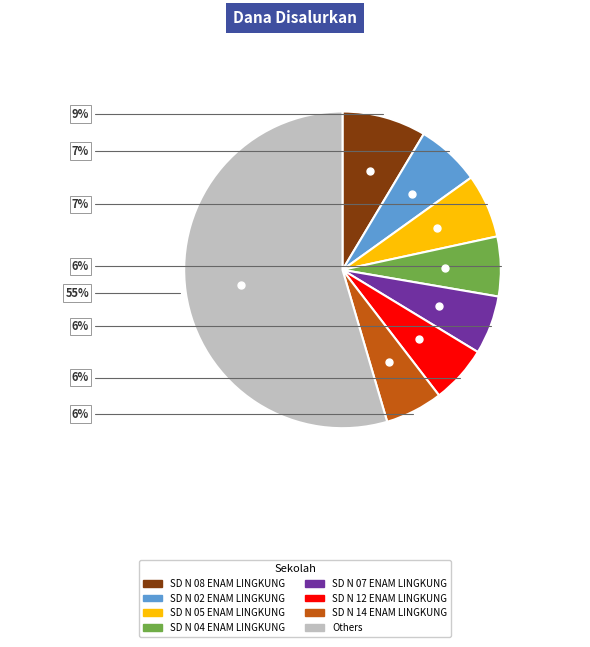

Count the number of slices in the pie.

8